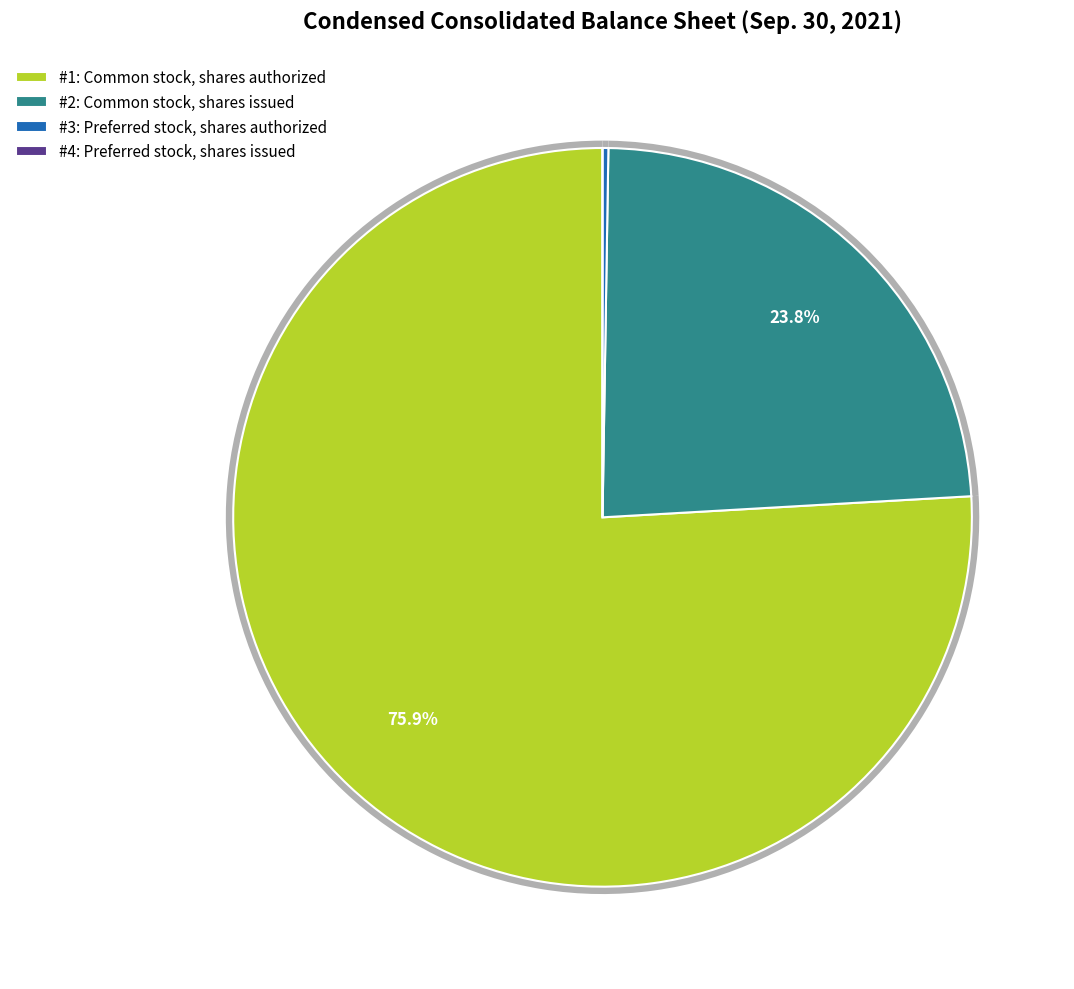

Is the sum of Preferred stock, shares authorized and Common stock, shares issued greater than half?

No